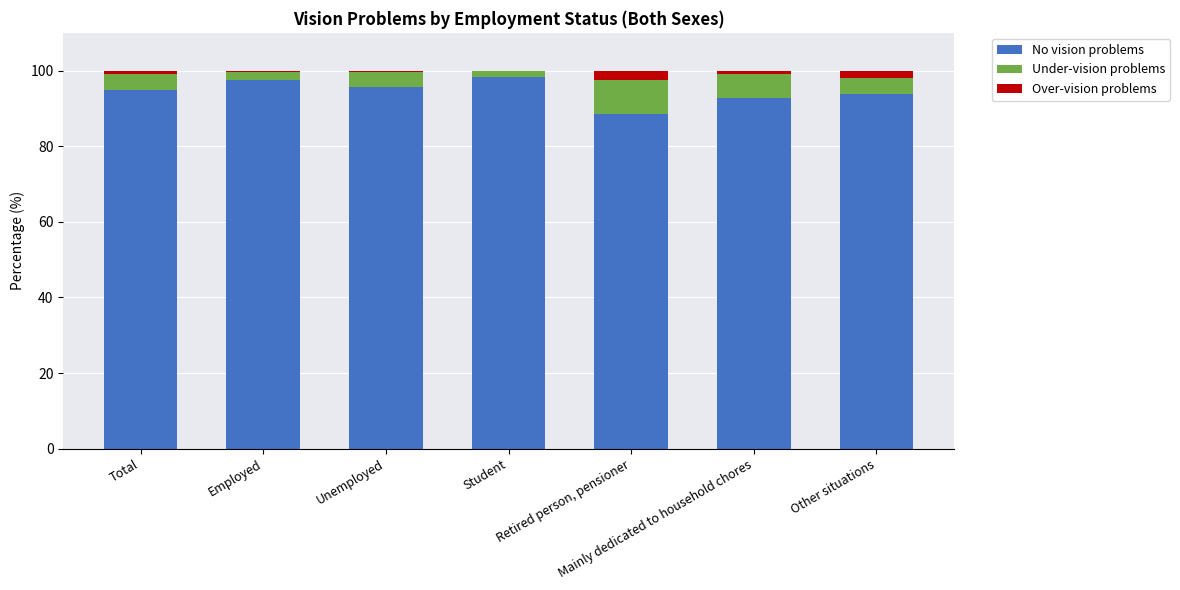

What is the sum of all No vision problems values?

661.4